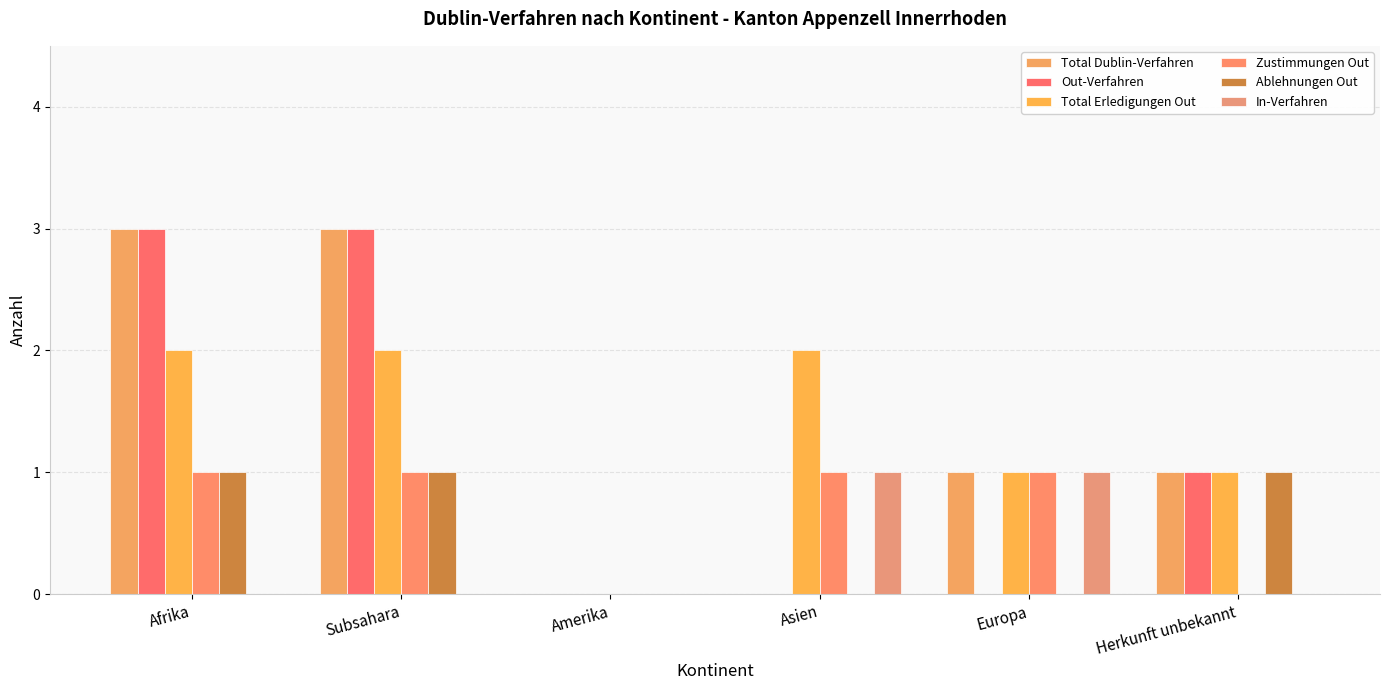

What is the label of the 4th bar from the left?

Asien